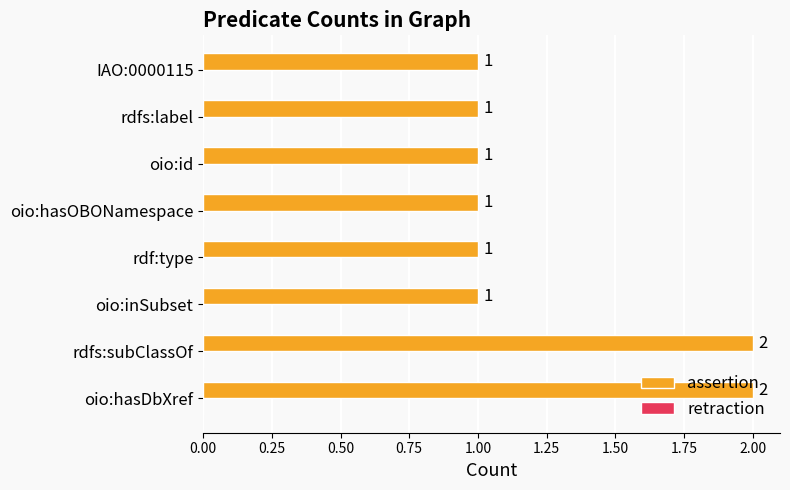

Approximately how many times larger is the value at rdf:type compared to oio:id?

1.0